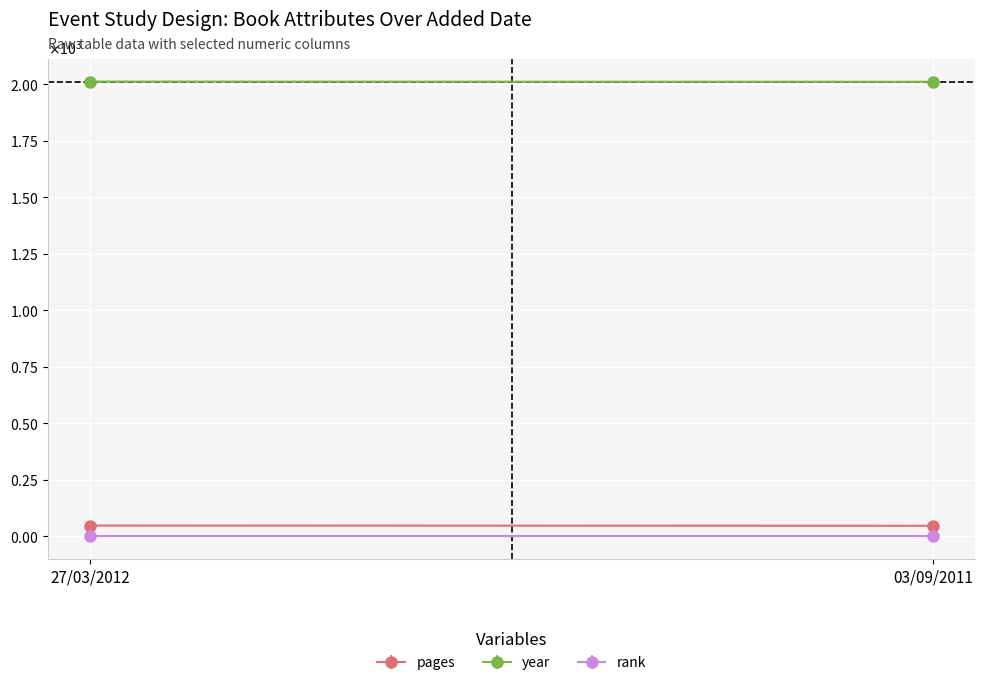

What is the label of the 1st point from the left?

27/03/2012